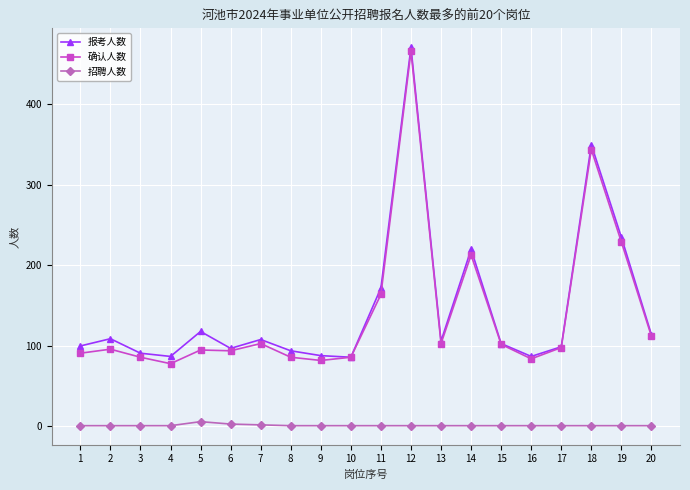

True or false: 报考人数 and 招聘人数 intersect in this chart.

False